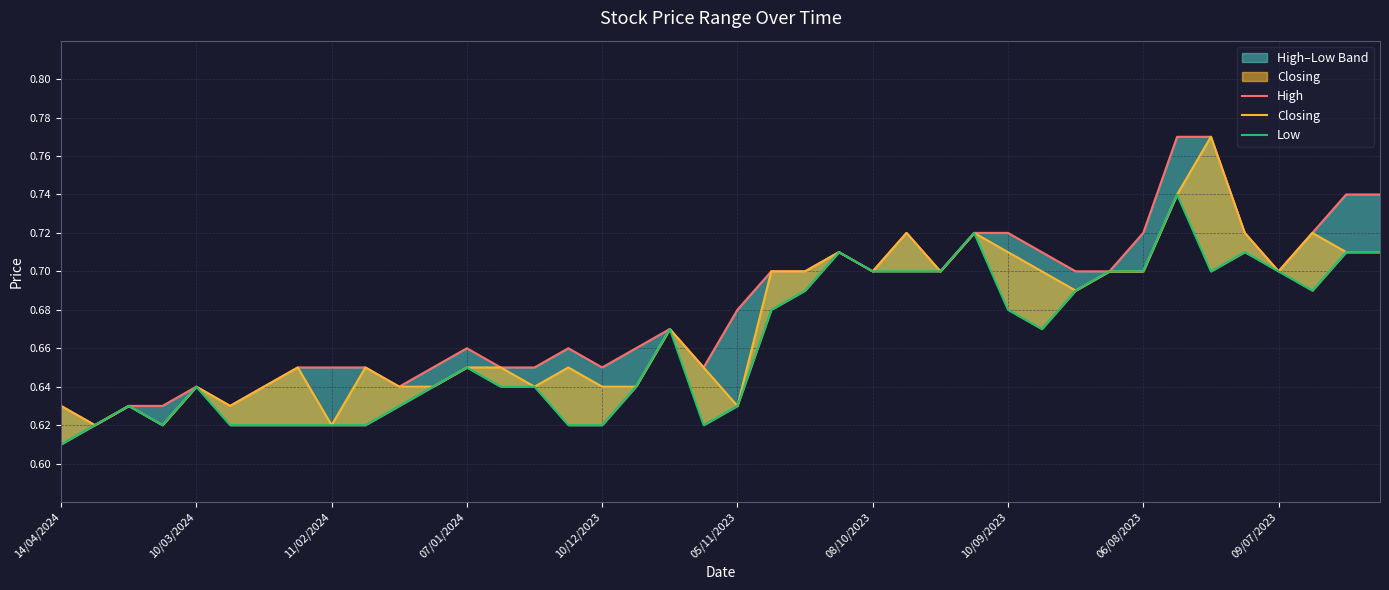

What are all the series names shown in the legend?

High, Closing, Low